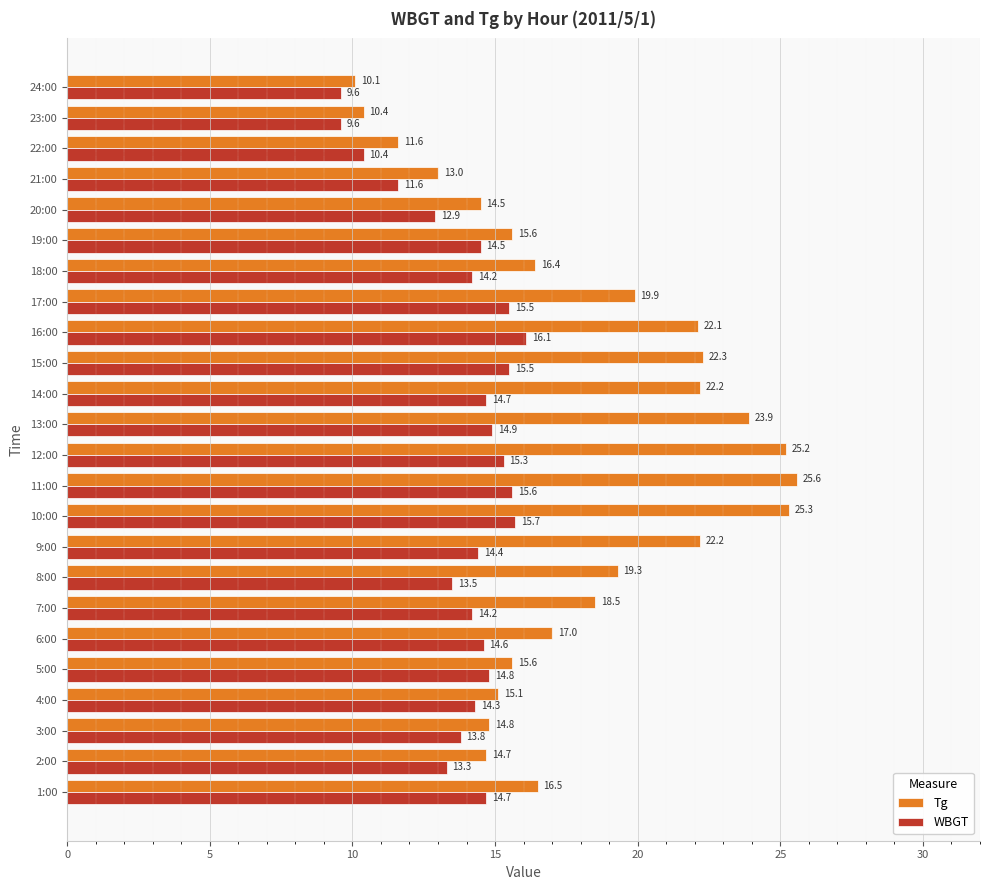

List the series in order of their peak value, highest first.

Tg, WBGT